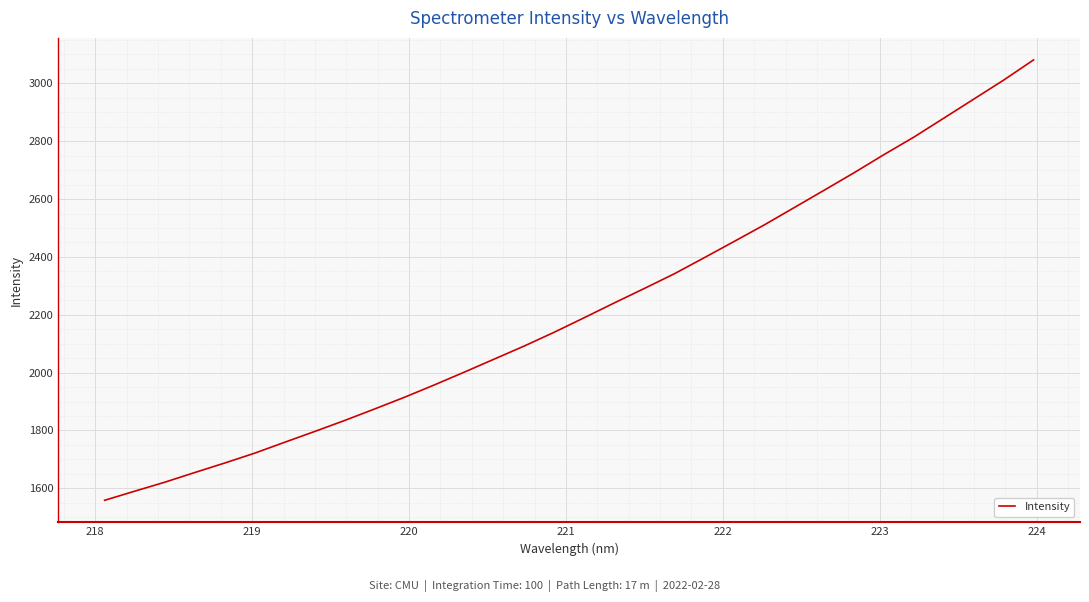

What is the smallest value displayed?

1558.7